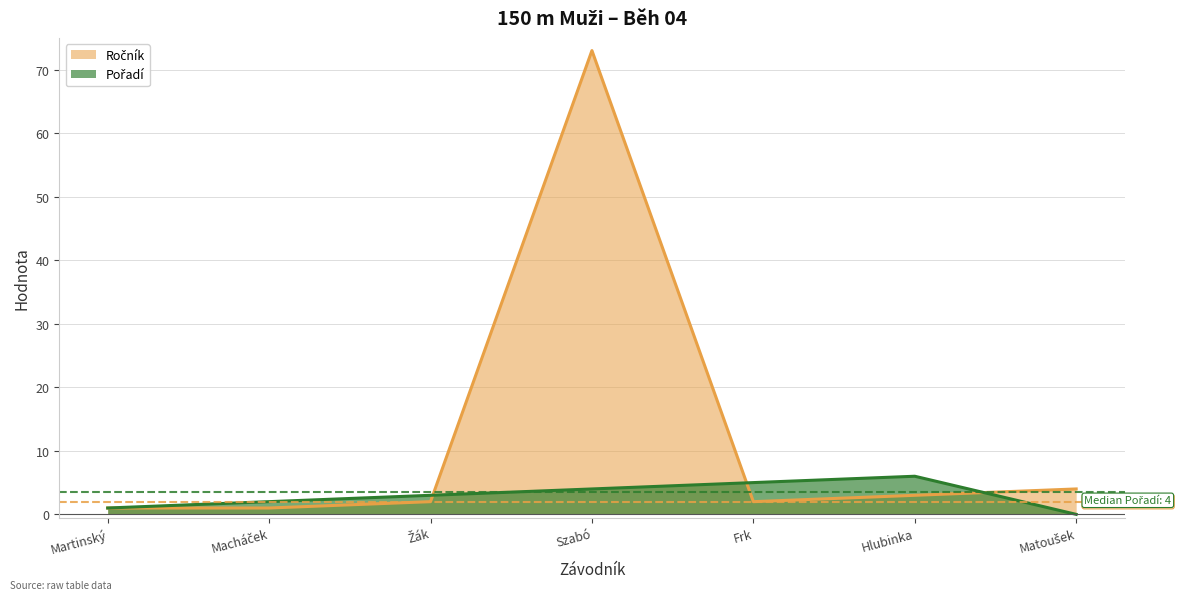

What is the difference between the highest and lowest values at Žák?

1